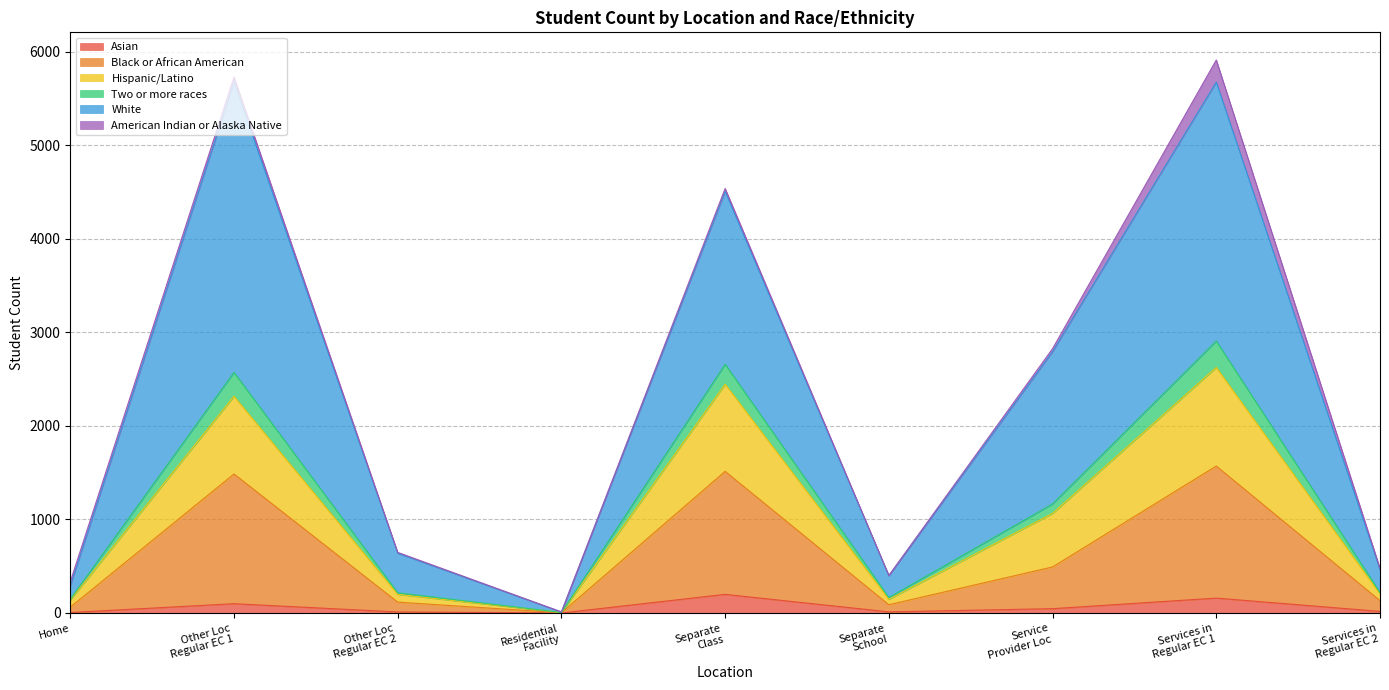

What is the maximum value for Asian?

199